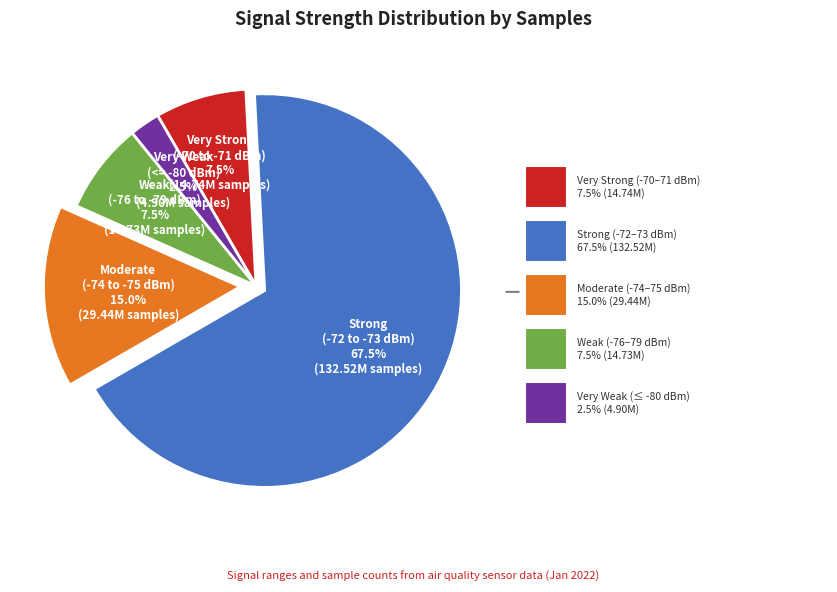

Count the number of slices in the pie.

5